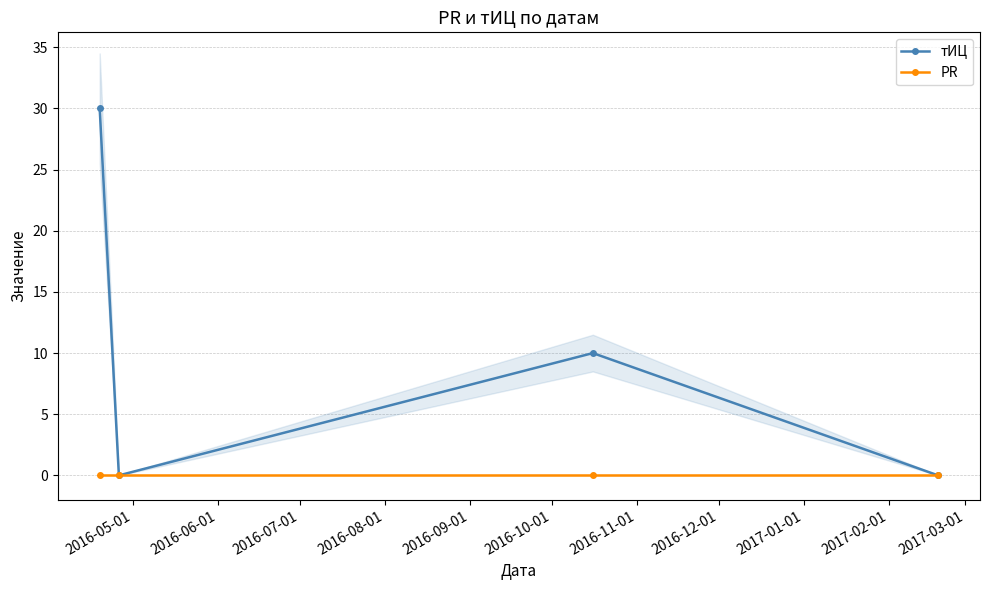

True or false: тИЦ has more than 0 points higher than both neighbors.

True